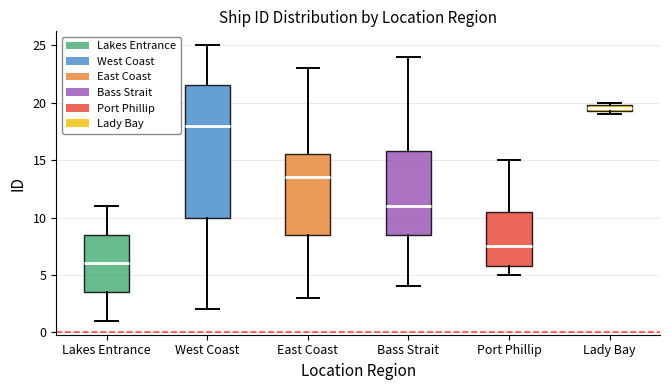

Where is the lower edge of the box for Port Phillip on the y-axis? The values are not printed on the chart, so give them approximately, as read against the axis.

6.0